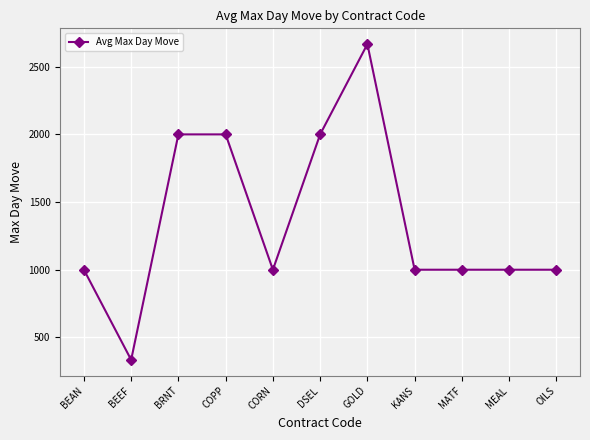

What is the difference between the values at BRNT and MEAL?

1000